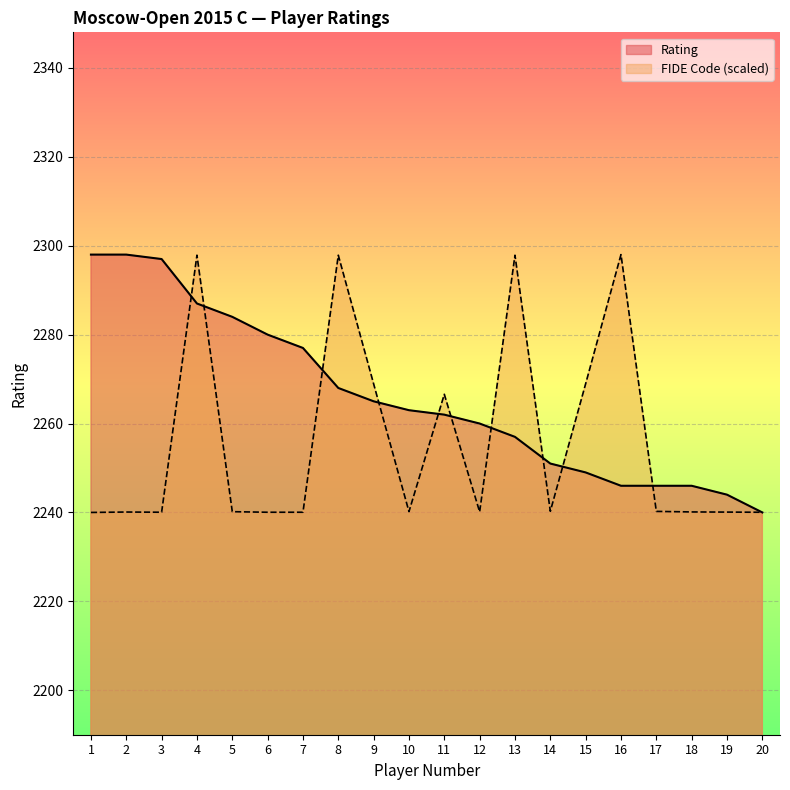

Which series has the largest total across all categories?

Rating